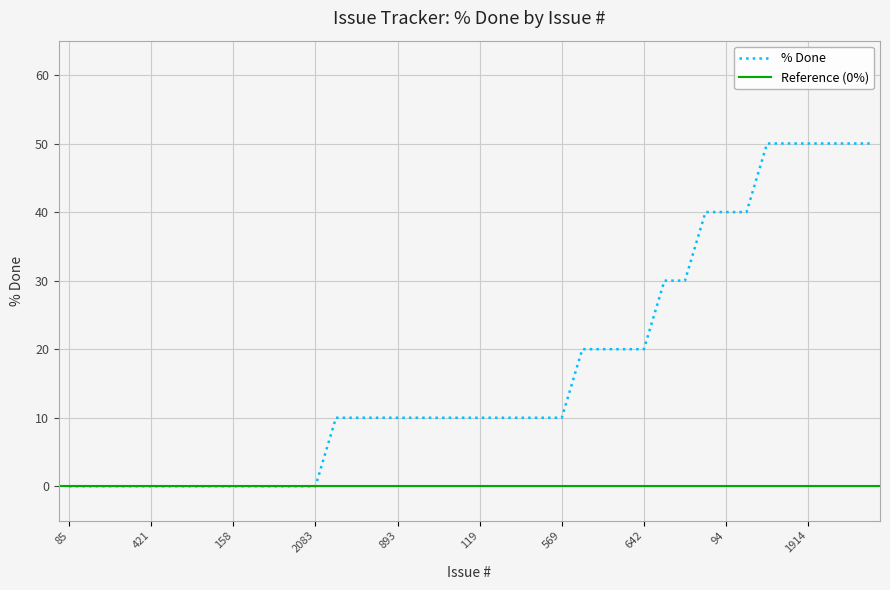

What is the sum of all values?

680